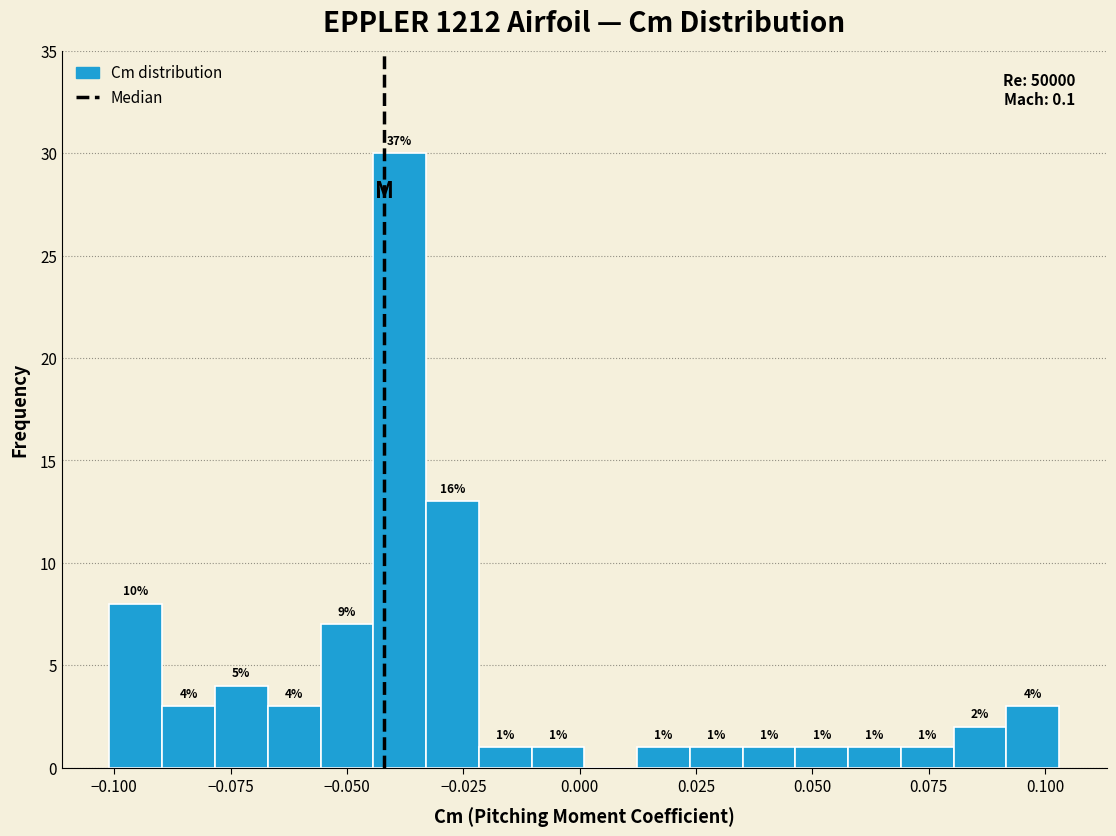

Around what value on the x-axis is the tallest bar? Give the approximate position of its centre, as read against the axis.

-0.040